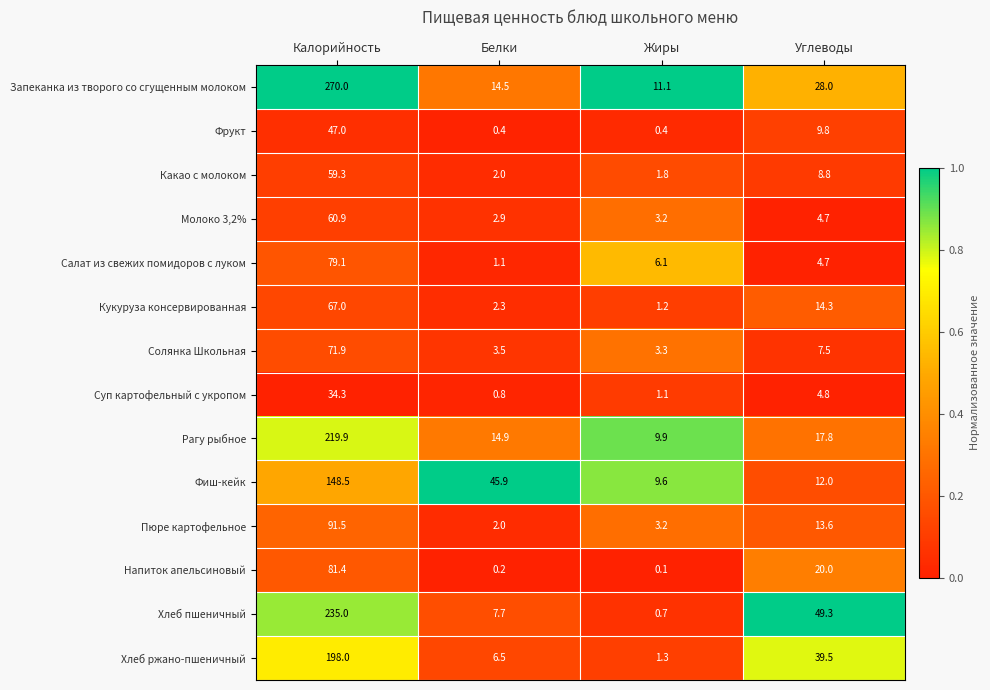

Which category has the lowest value across all series?

Жиры